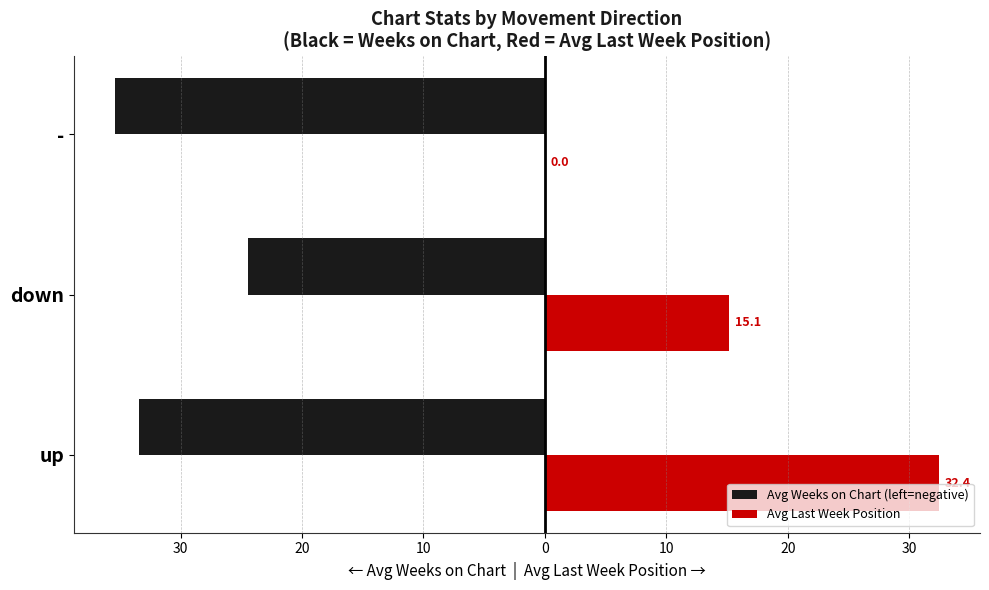

What are all the series names shown in the legend?

Avg Weeks on Chart (left=negative), Avg Last Week Position